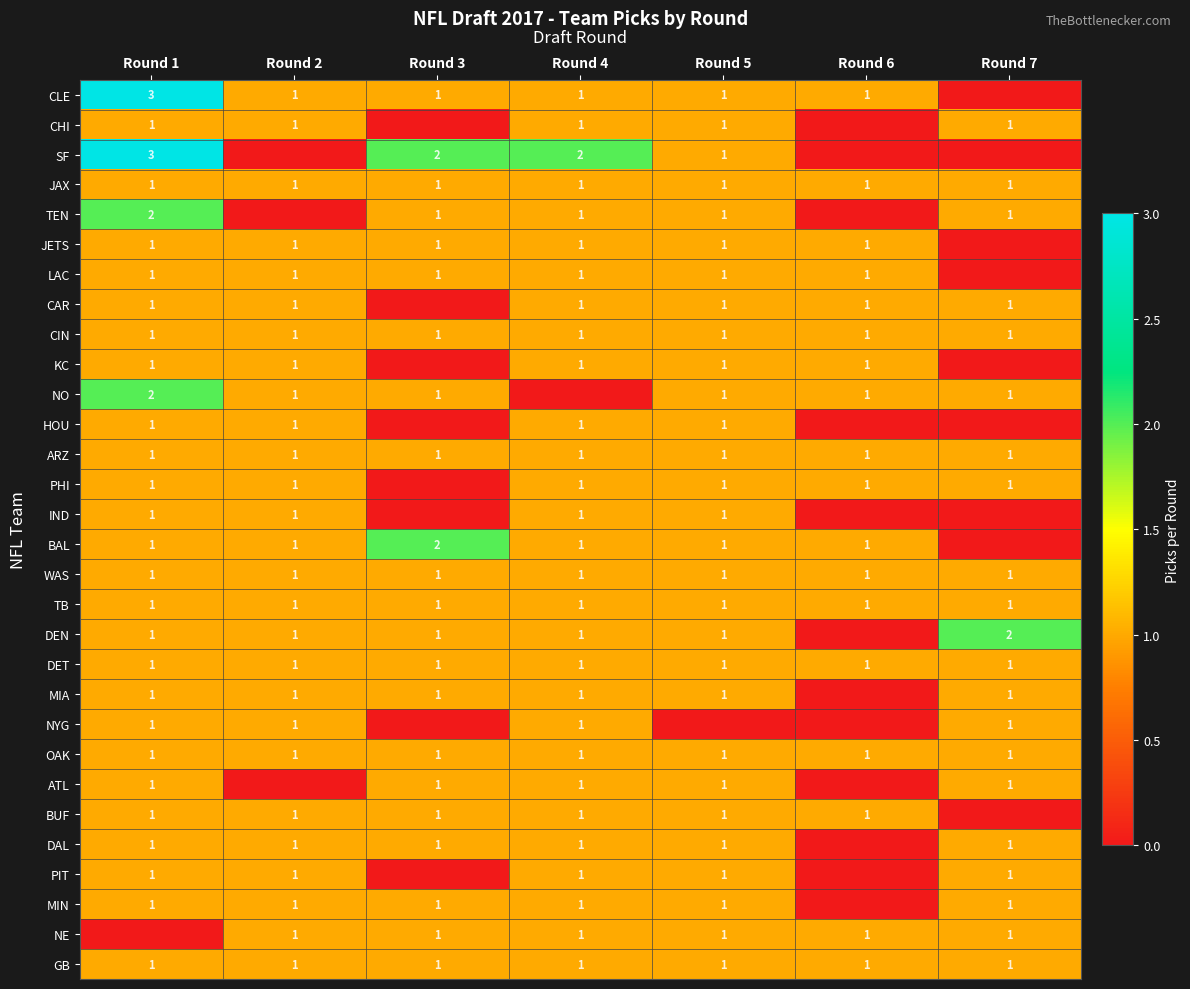

At which category is the sum across all series the highest?

Round 1